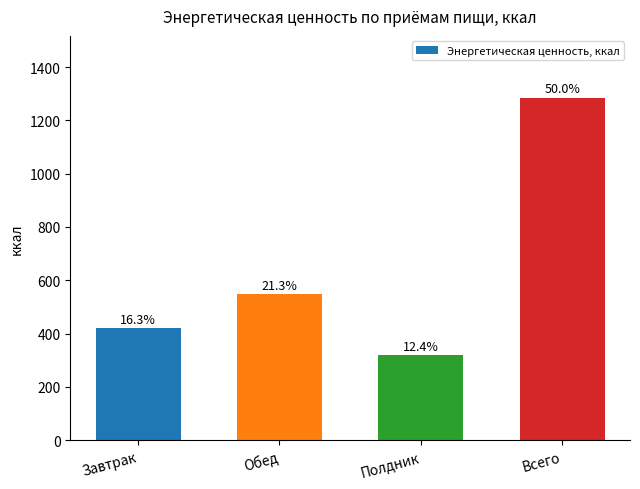

The chart shows a value of 692.7 at Всего. True or false?

False